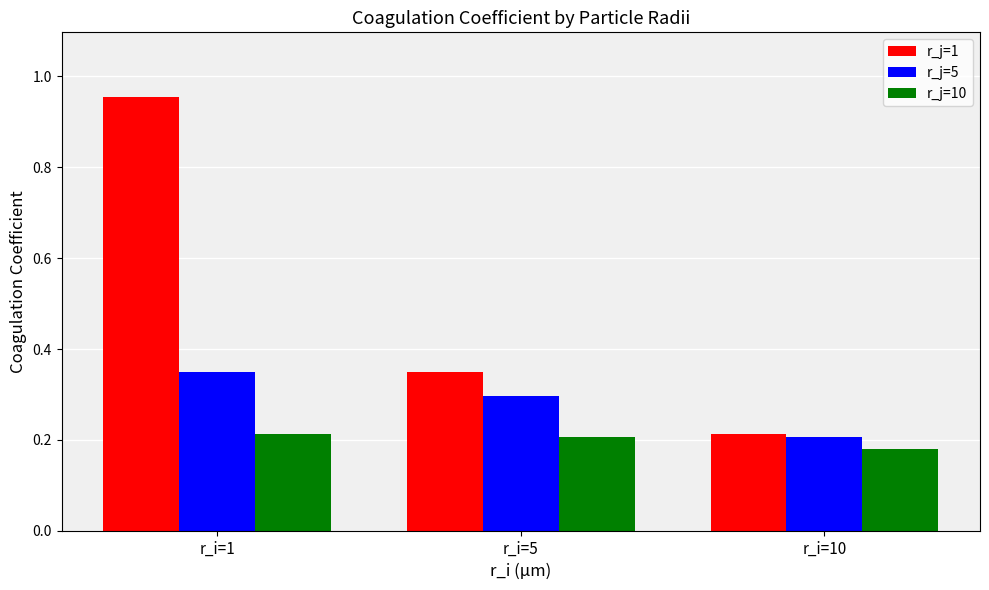

Which series has the largest range (max minus min)?

r_j=1